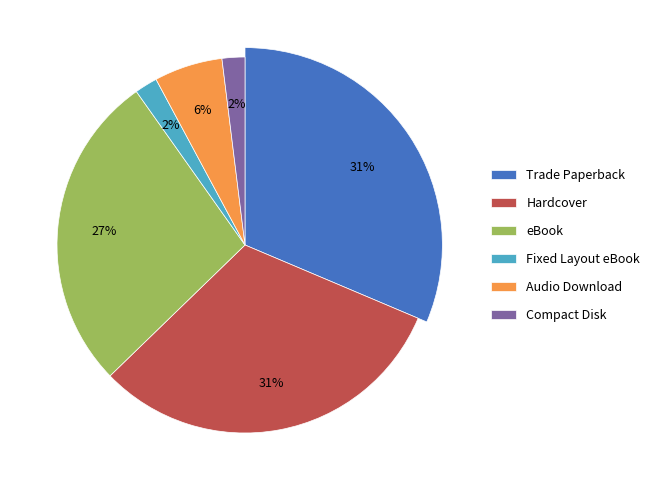

What is the largest slice in the pie chart?

Trade Paperback